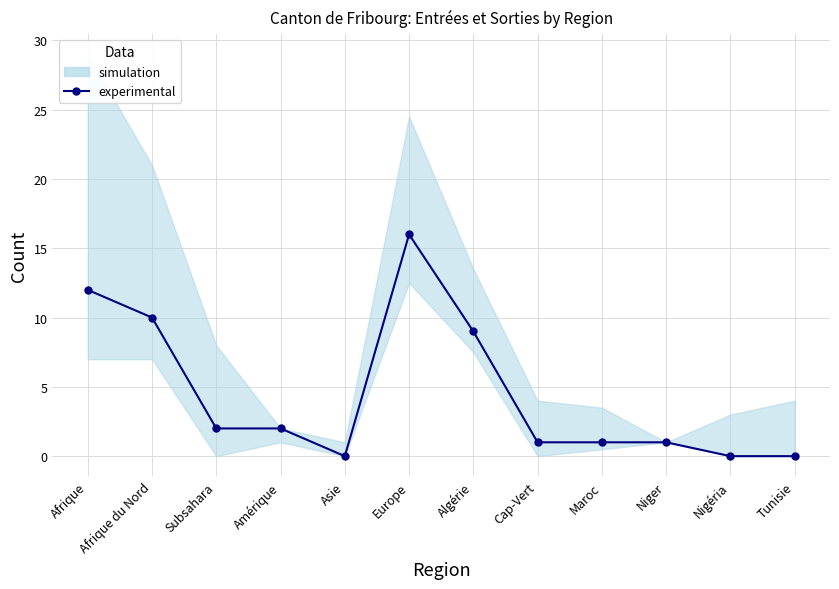

Which category has the highest value across all series?

Europe